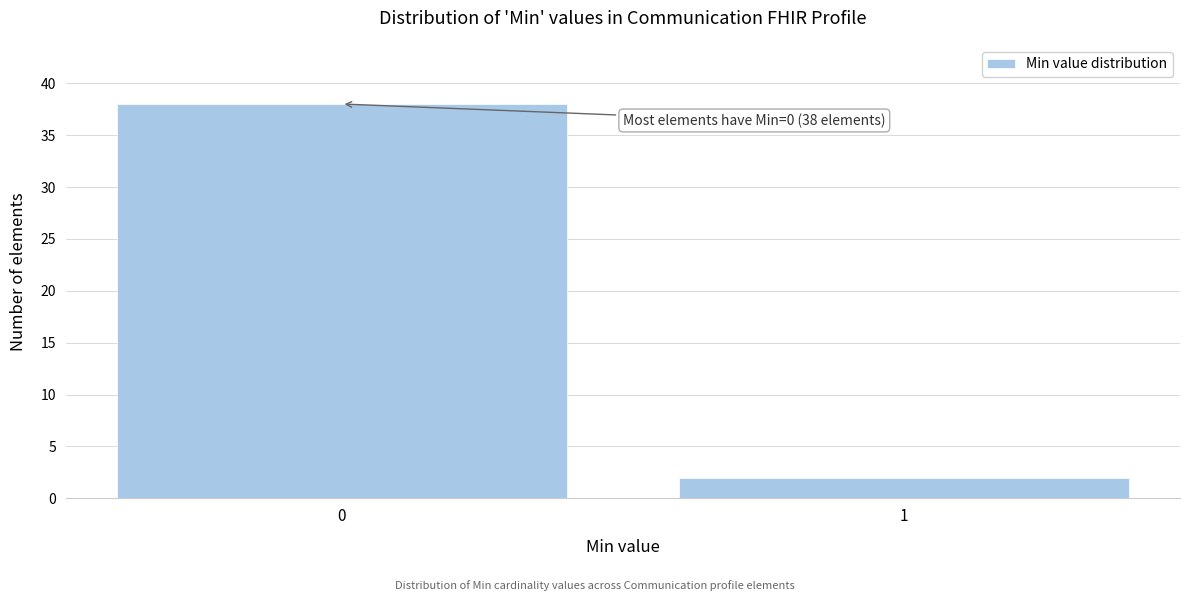

Reading right to left, what are all the values shown in this chart?

1=2	0=38